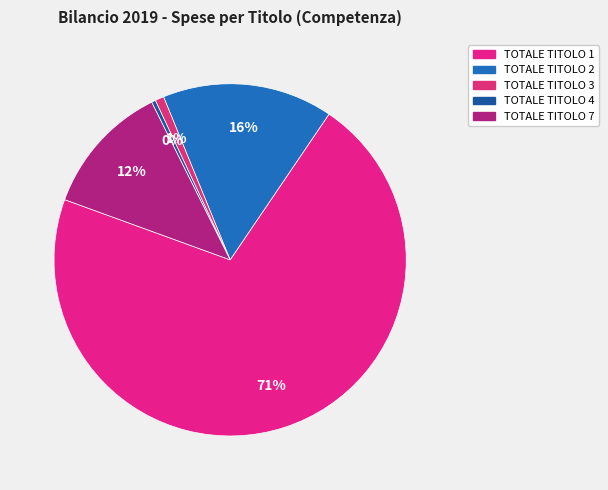

Count the number of slices in the pie.

5